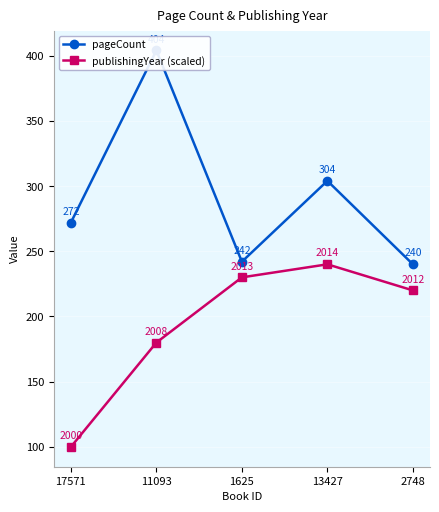

Where is the first local maximum for publishingYear (scaled)?

13427